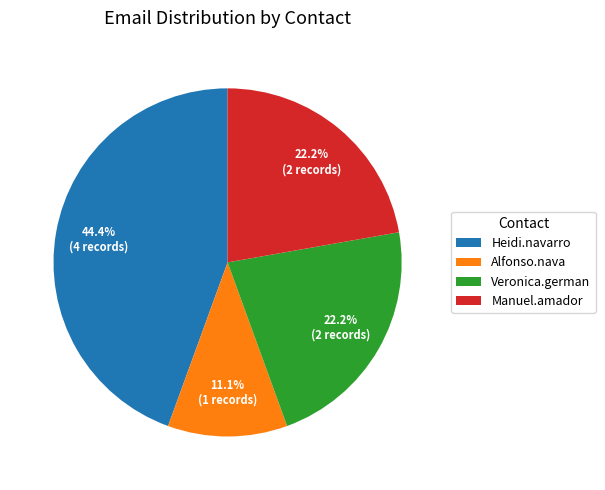

Is there any slice that represents more than half of the pie?

No